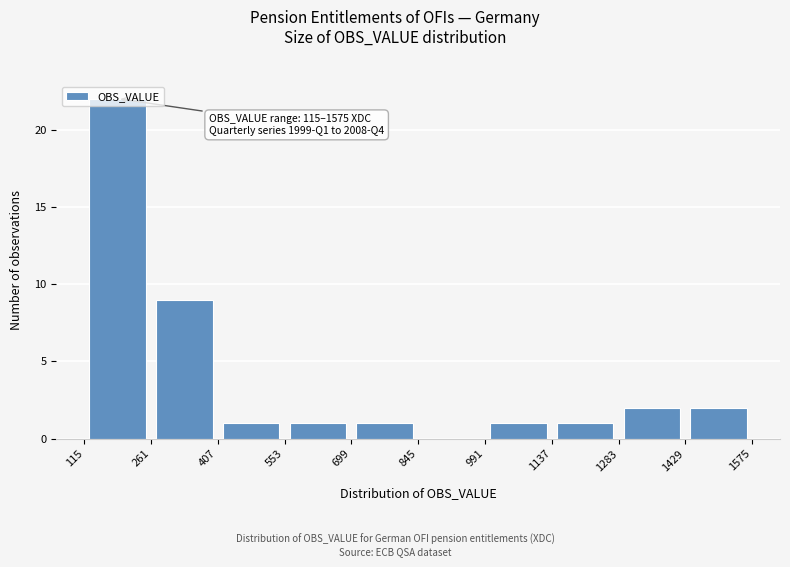

Which range on the x-axis has the tallest bar?

115 to 261